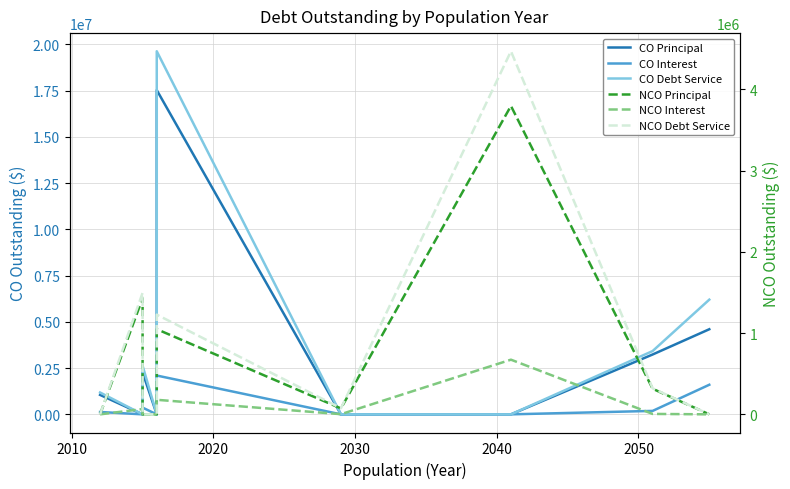

How many values in the NCO Interest series are below 2128?

4